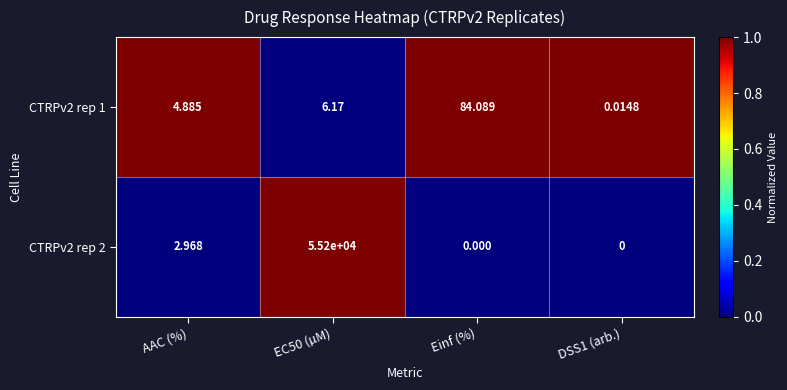

At which category is the sum across all series the highest?

EC50 (µM)